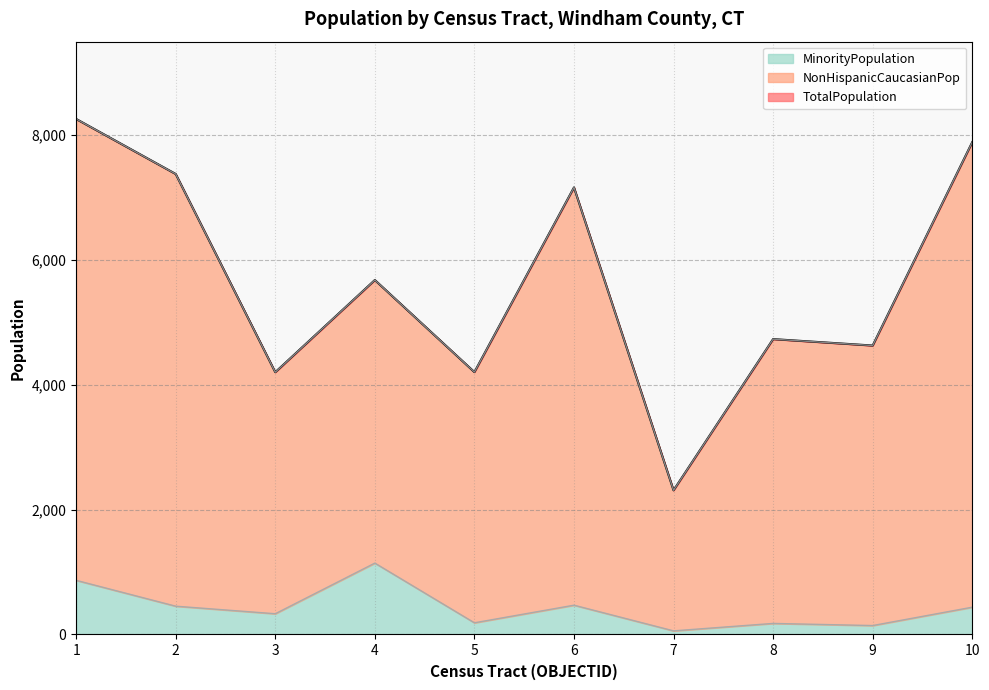

What is the value of the MinorityPopulation point at the 6th from the left?

469